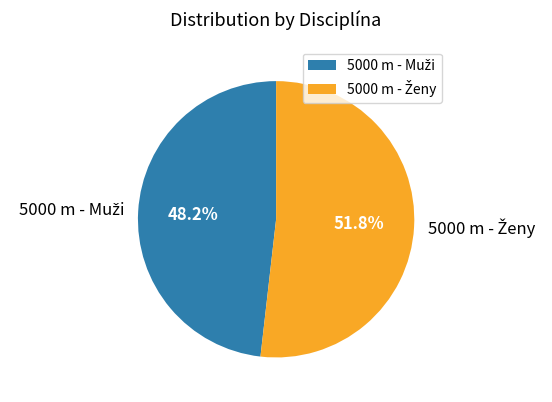

Count the number of slices in the pie.

2